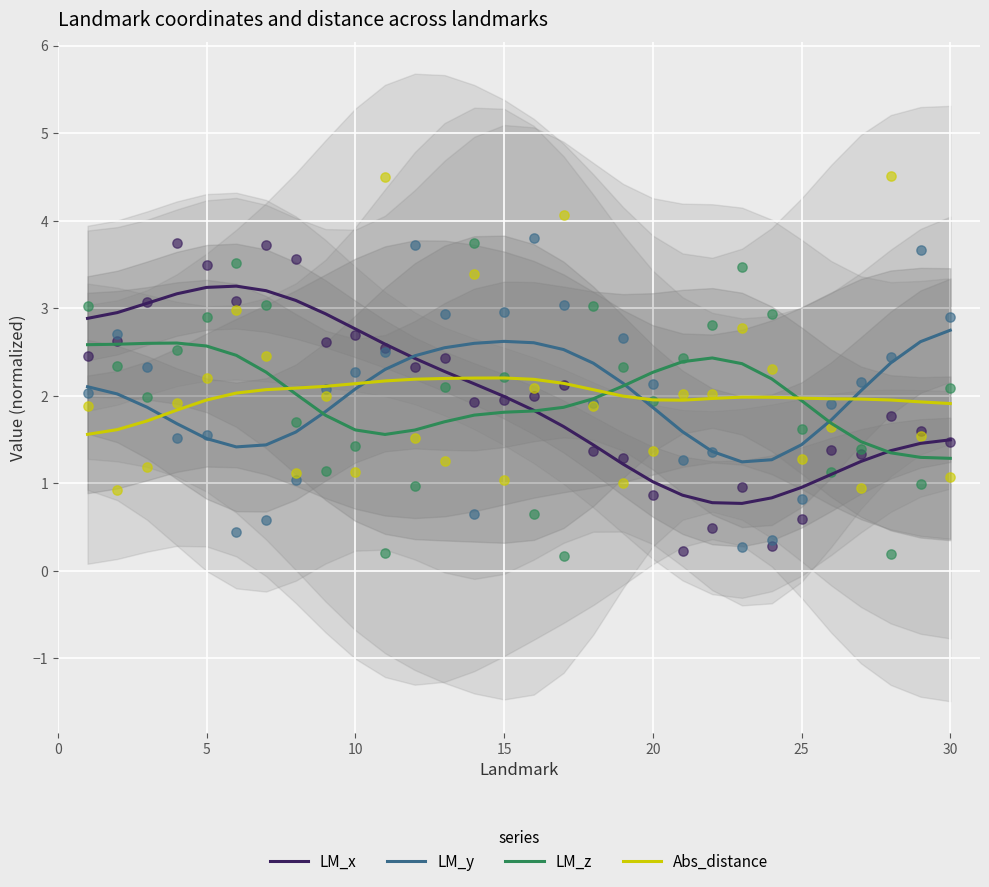

Which series has the widest spread of Y values?

LM_x